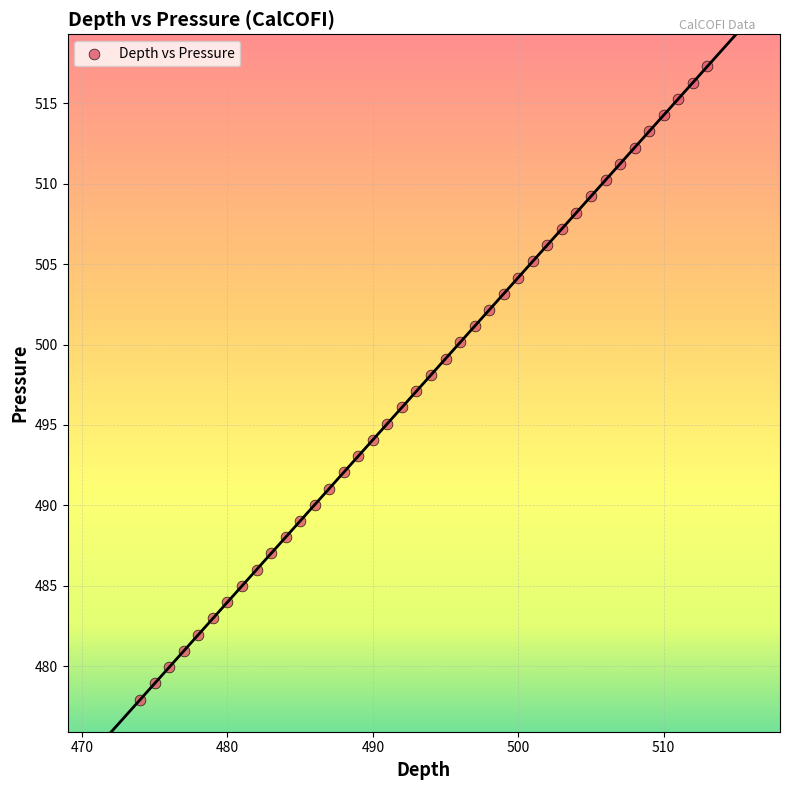

What is the range of Y values (max minus min)?

39.4